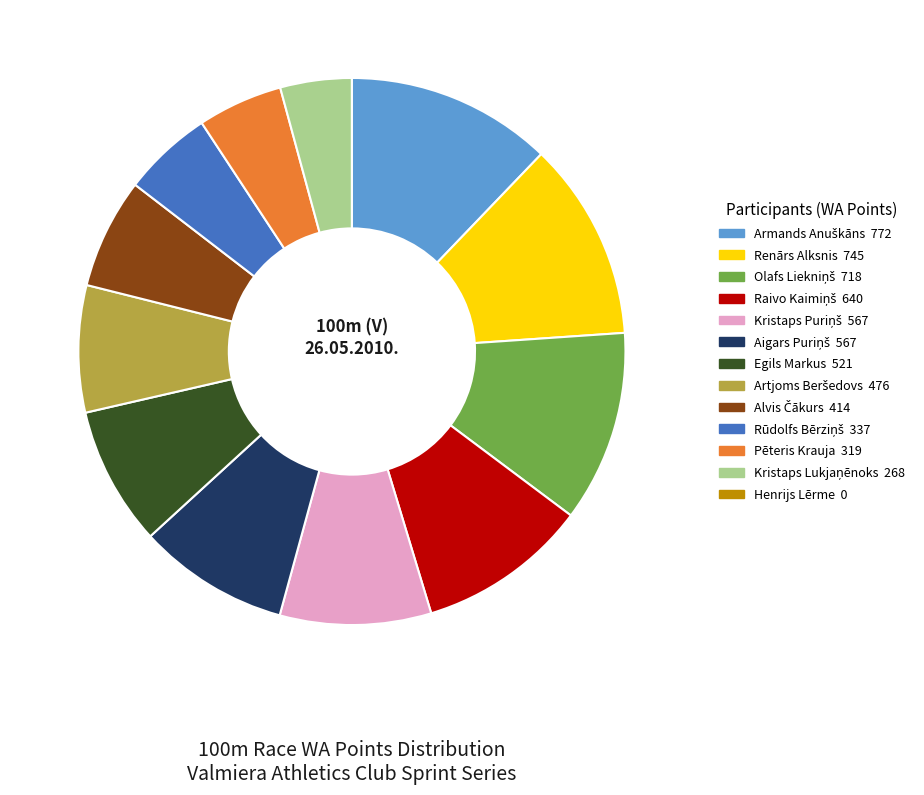

Is it true that Pēteris Krauja is 19% of the pie?

False